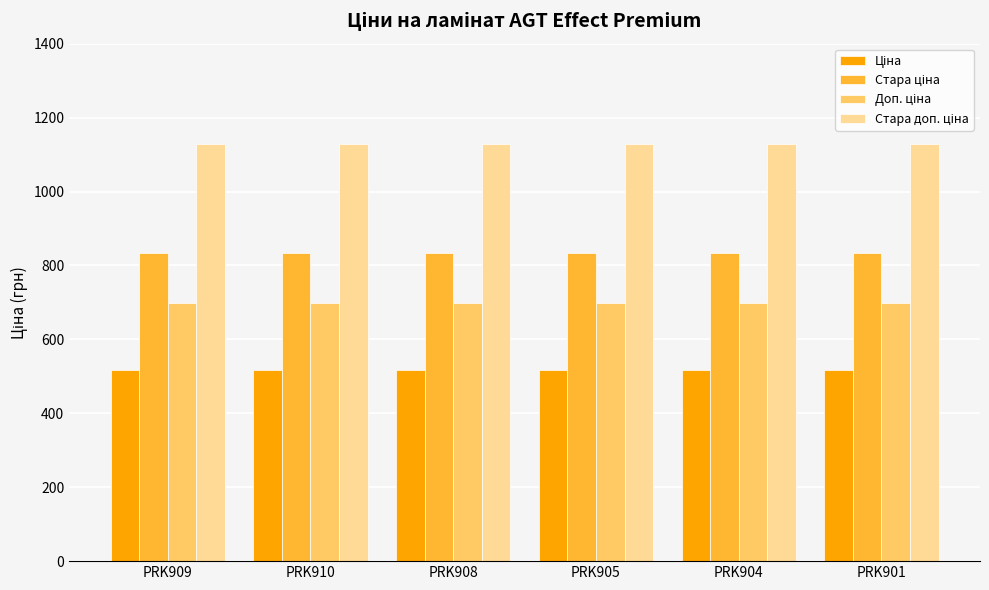

What is the label of the 5th bar from the left?

PRK904